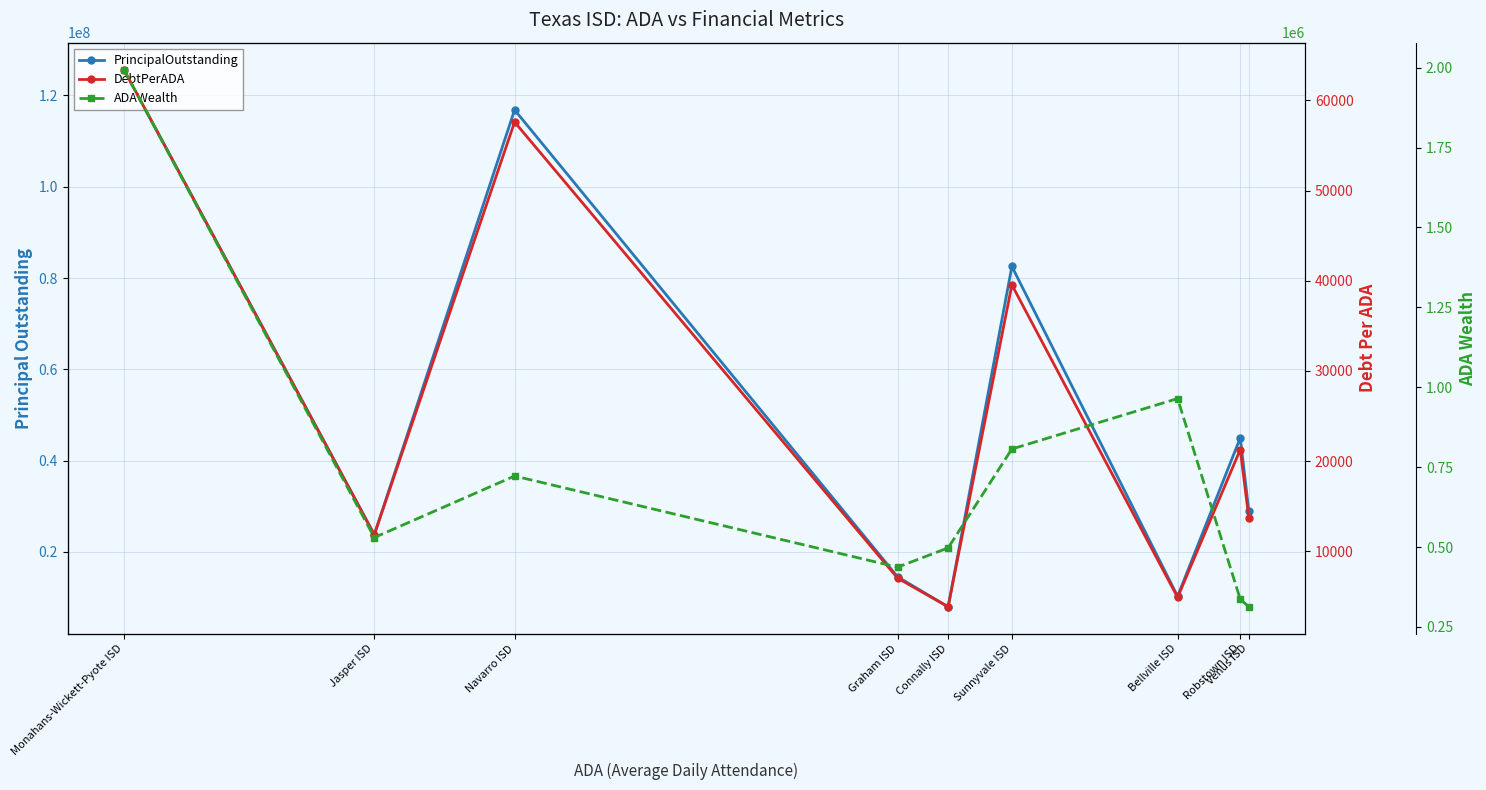

Rank the categories by PrincipalOutstanding value from lowest to highest.

Connally ISD, Bellville ISD, Graham ISD, Jasper ISD, Venus ISD, Robstown ISD, Sunnyvale ISD, Navarro ISD, Monahans-Wickett-Pyote ISD